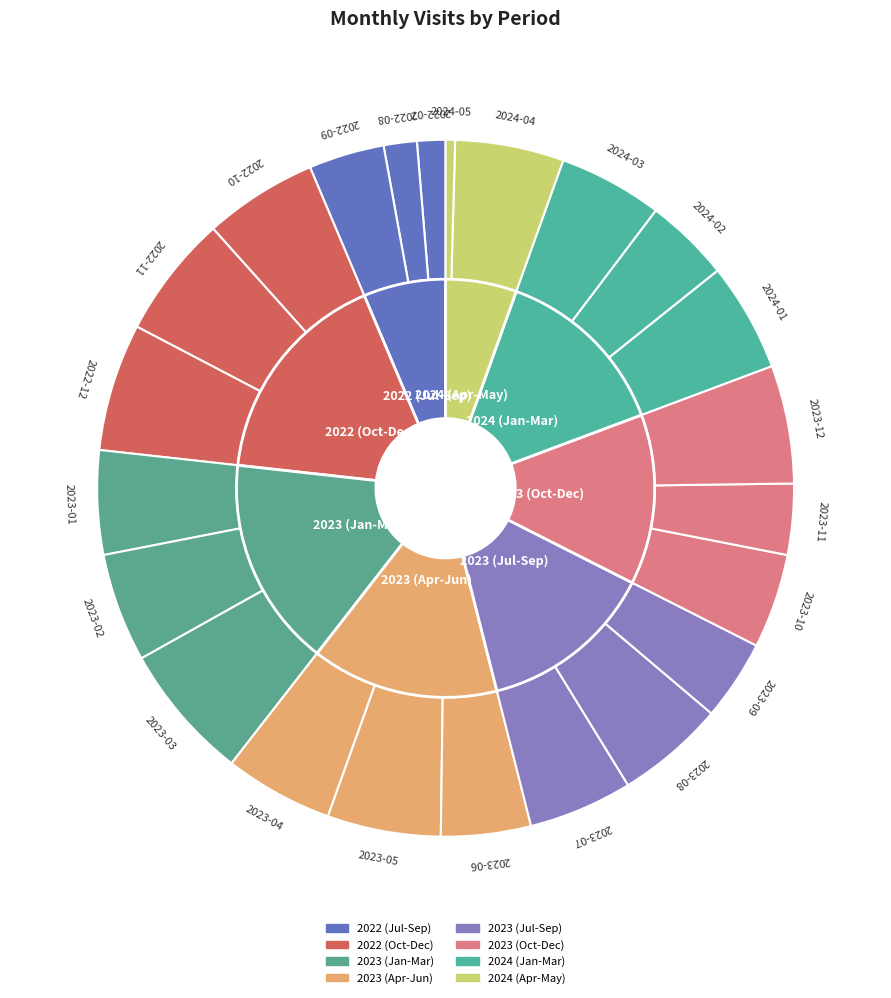

Combined, do 2022-11 and 2023-04 account for over 50%?

No